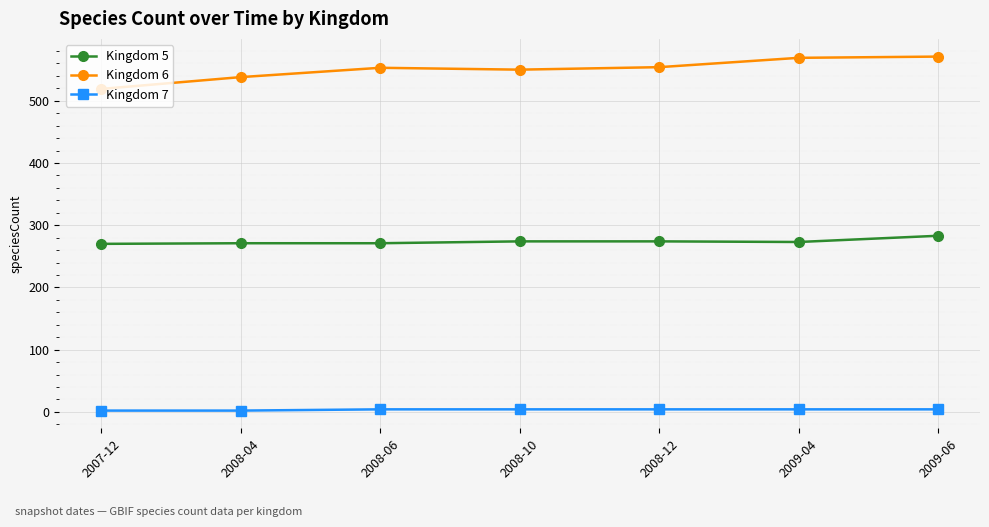

What is the label of the 1st point from the right?

2009-06